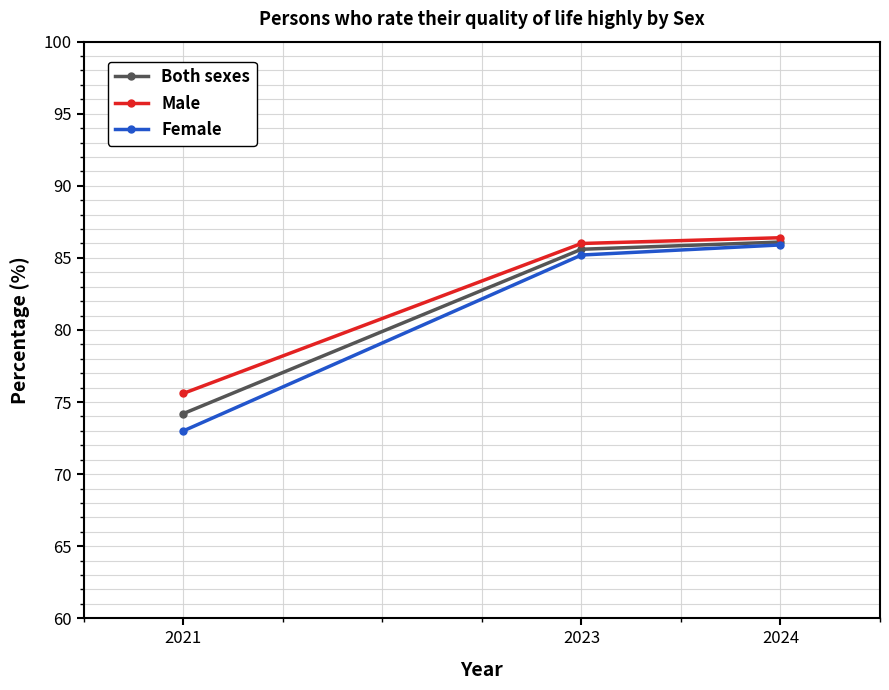

Is the value of Female at 2023 greater than the value of Both sexes at 2021?

Yes